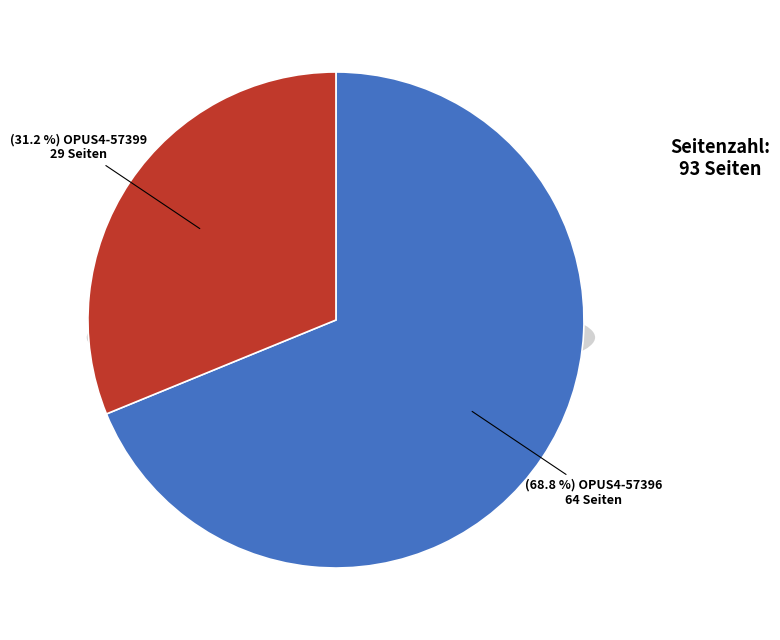

What is the largest slice in the pie chart?

OPUS4-57396